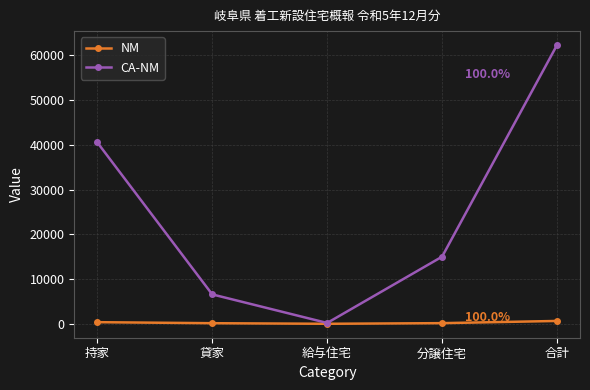

Which series has the largest range (max minus min)?

CA-NM